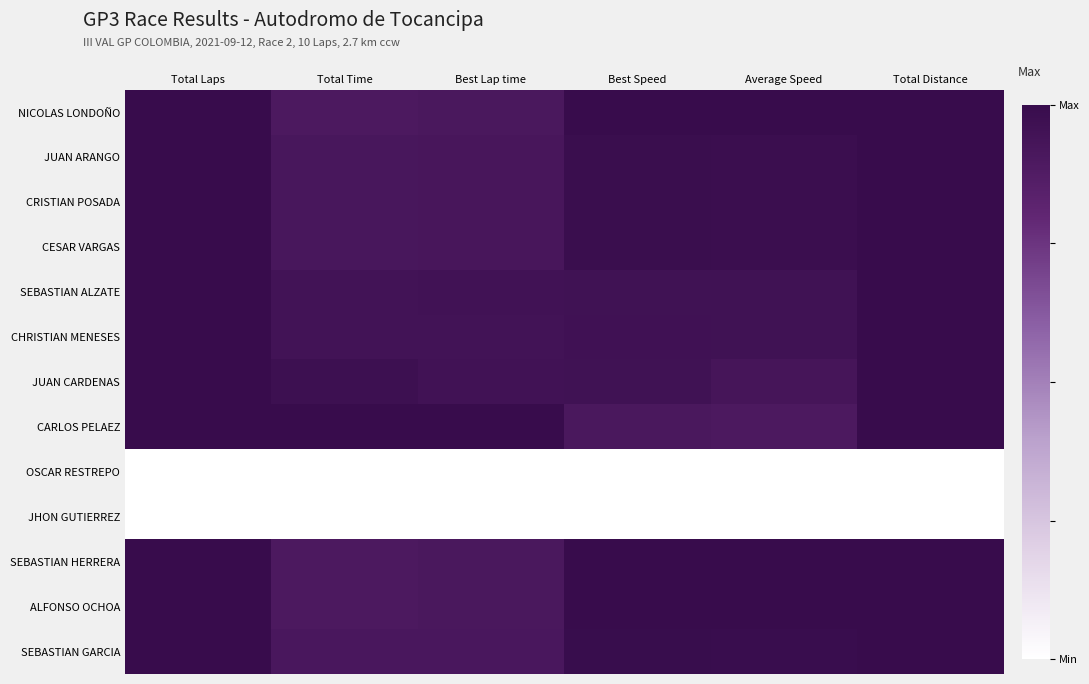

What is the greatest value displayed?

1.0